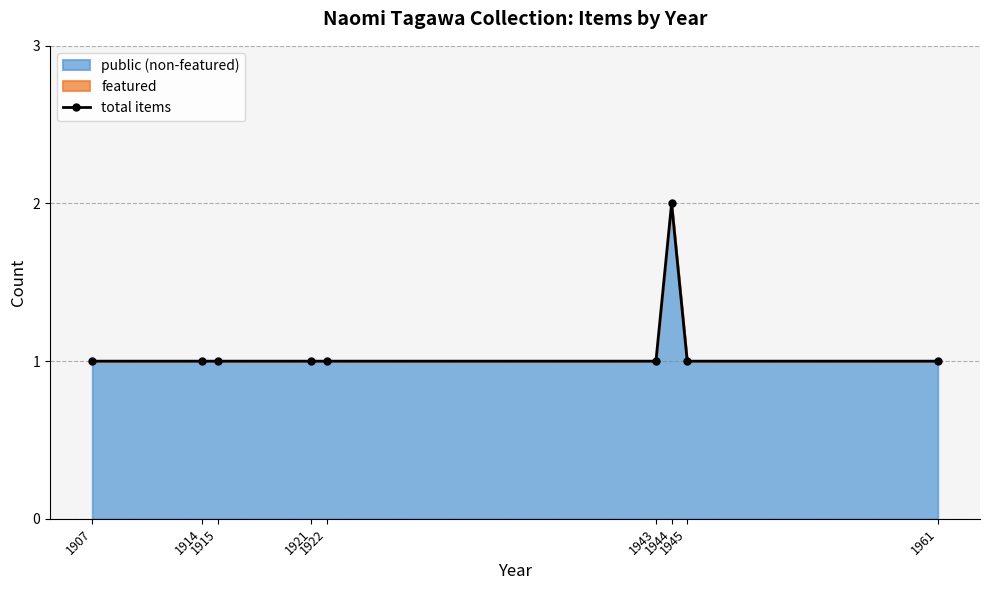

What is the ratio of the value at 1944 to the value at 1922?

2.0